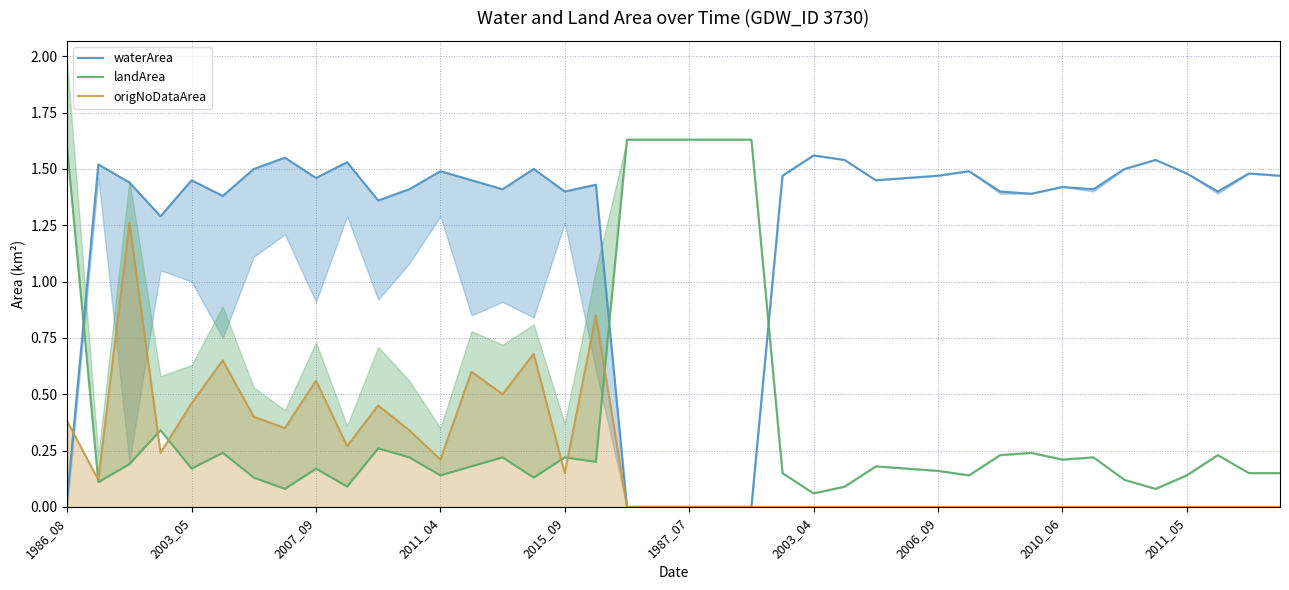

How many lines are shown in the chart?

3